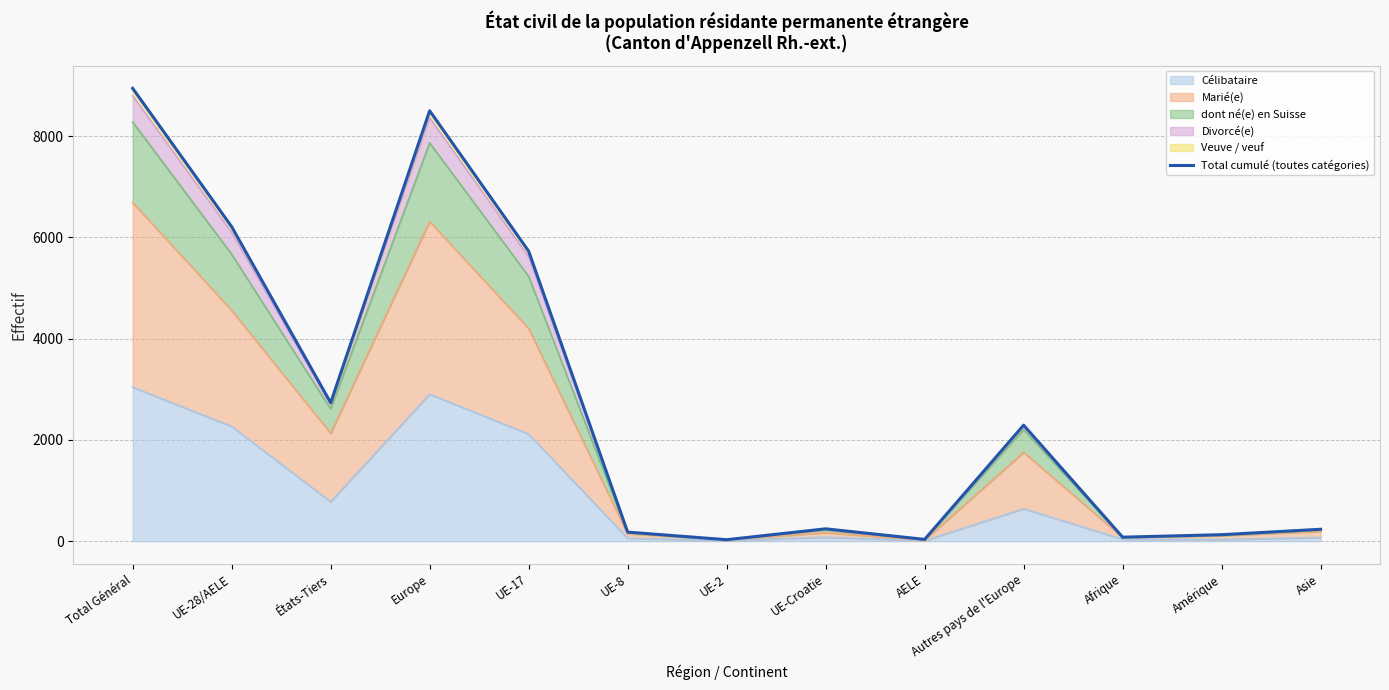

How many points are higher than both their immediate neighbors (excluding endpoints)?

3